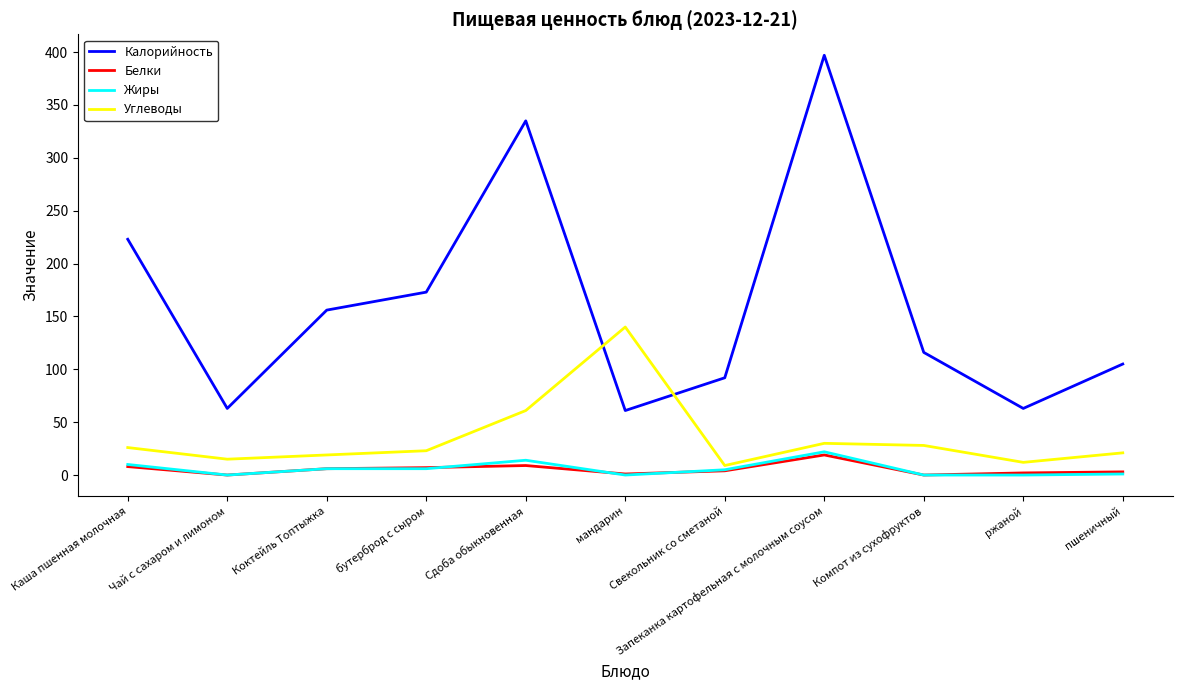

True or false: Калорийность and Белки intersect in this chart.

False